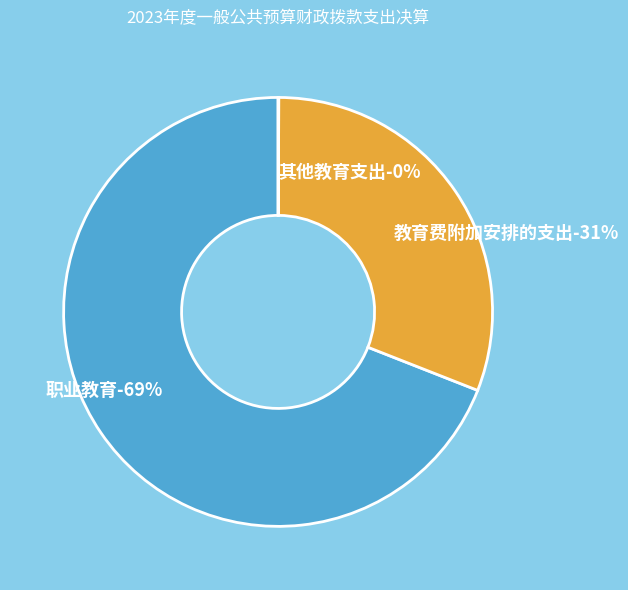

Rank the categories by value from highest to lowest.

职业教育, 教育费附加安排的支出, 其他教育支出